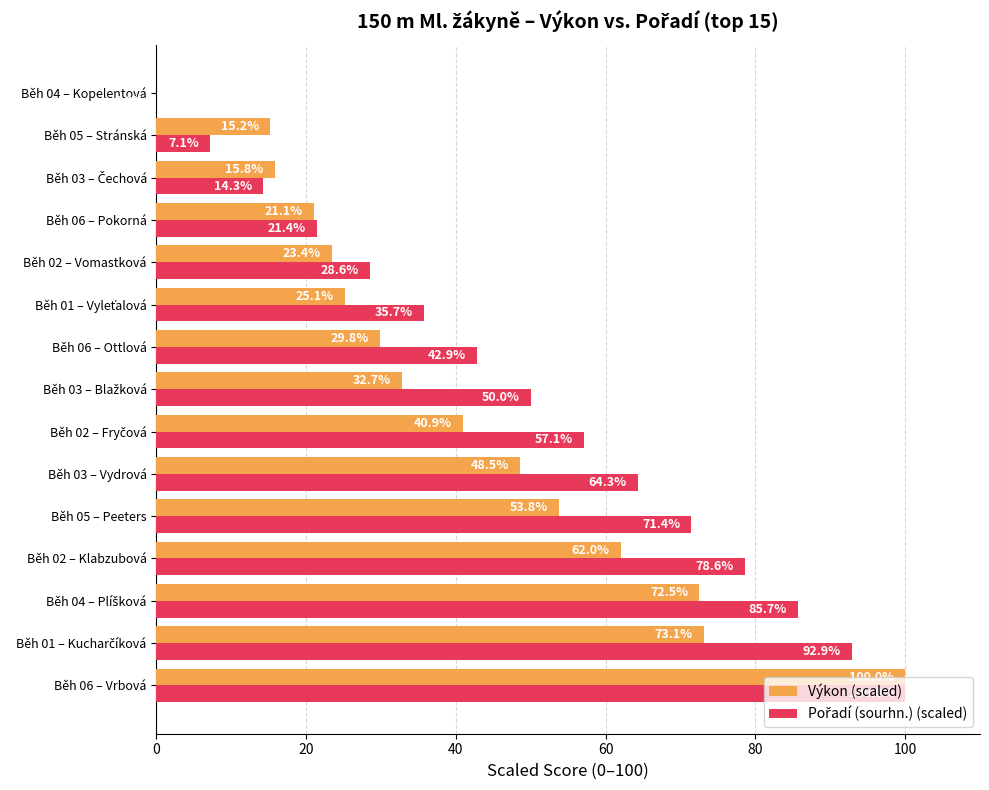

What is the greatest value displayed?

100.0